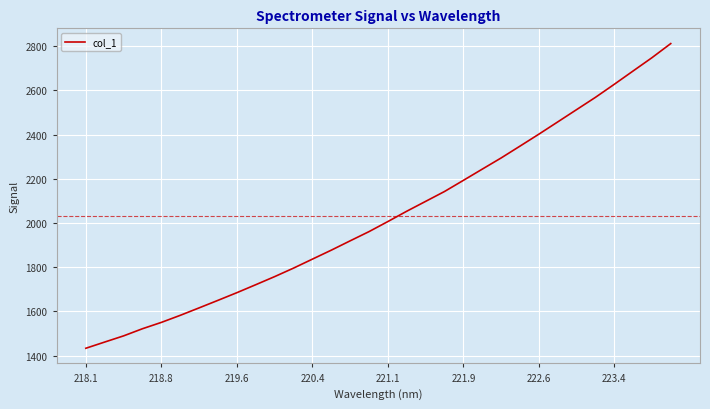

What is the greatest value displayed?

2812.5